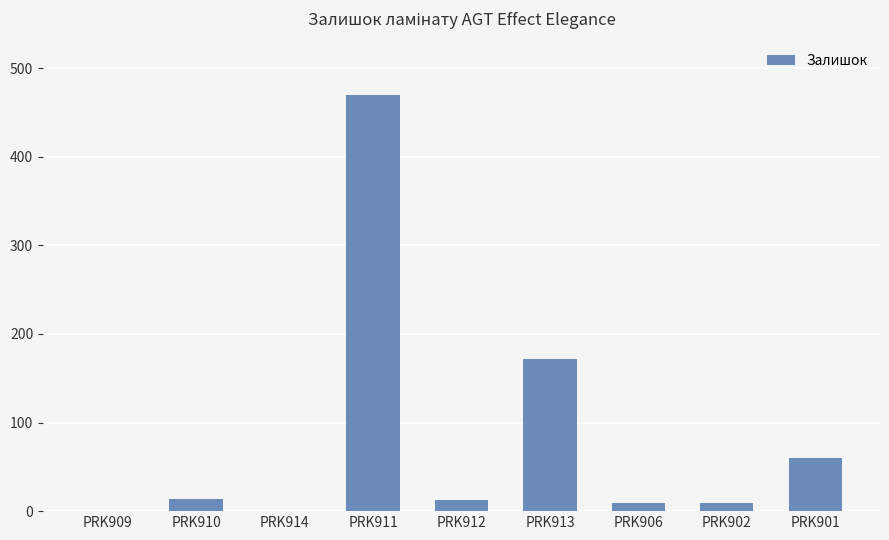

Where is the data nearest to the value 235?

PRK913